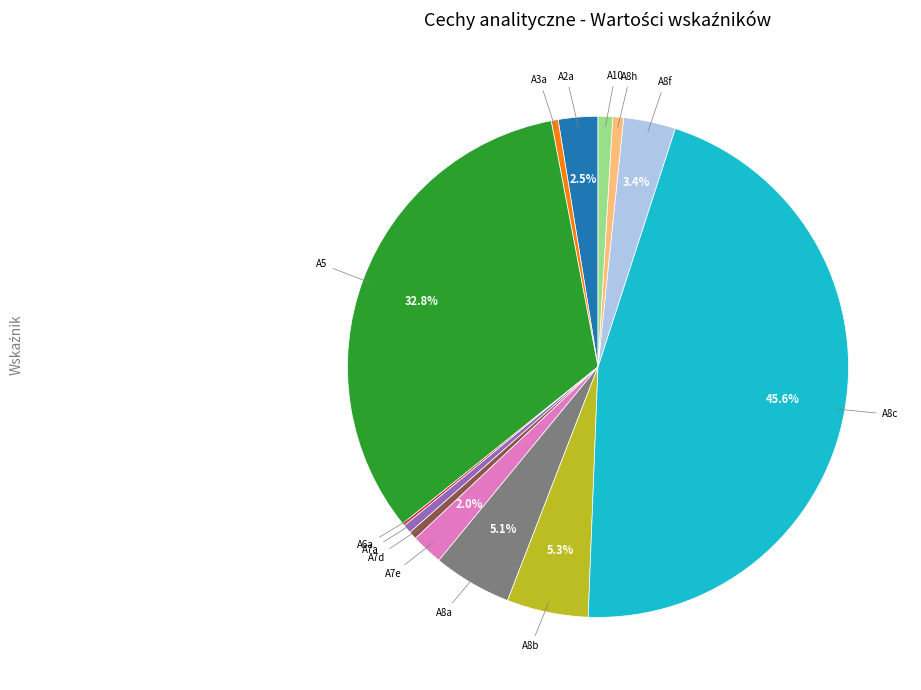

Is there any slice that represents more than half of the pie?

No